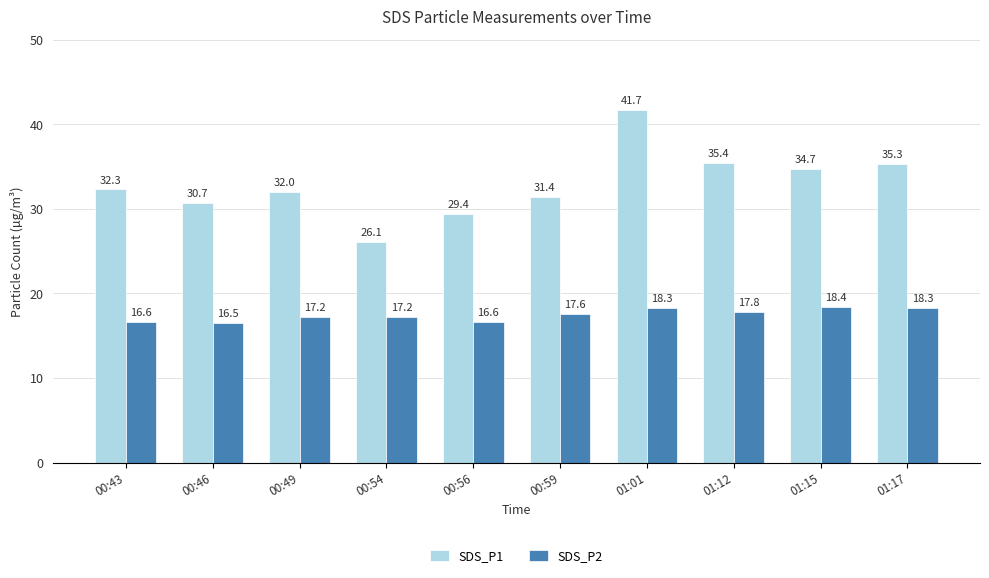

Read the SDS_P1 value at 00:59.

31.4